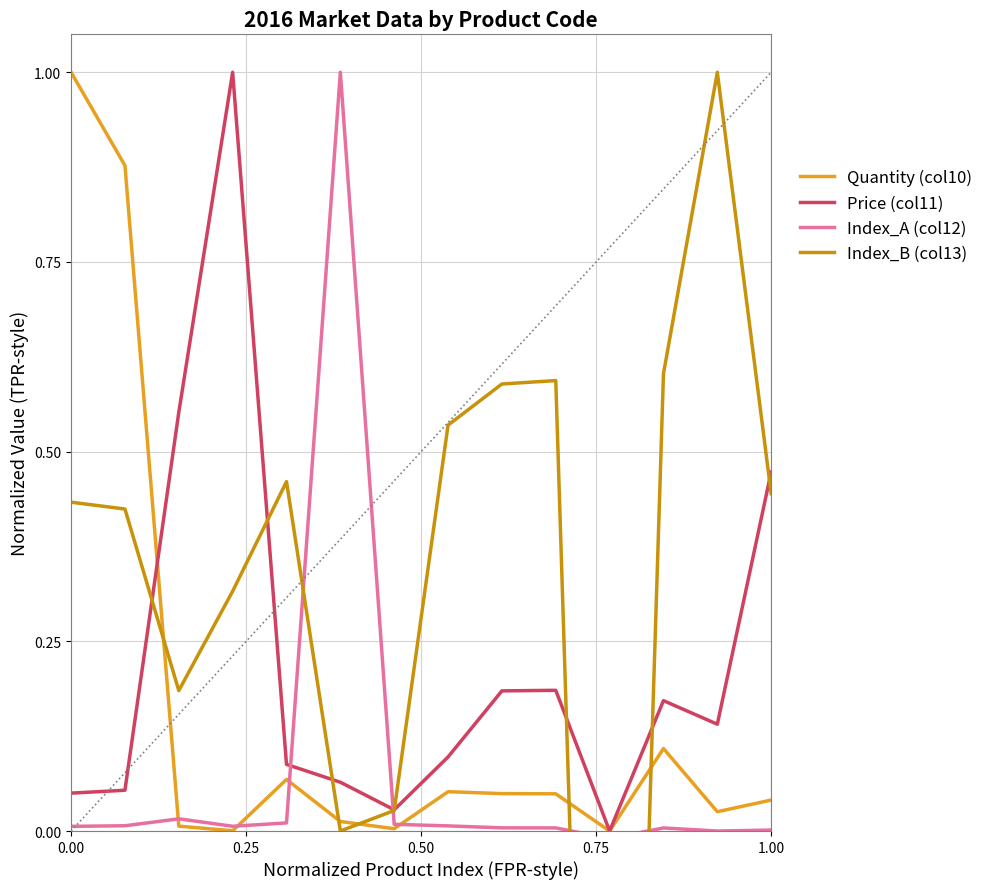

How many interior local valleys does the Index_B (col13) series have?

3